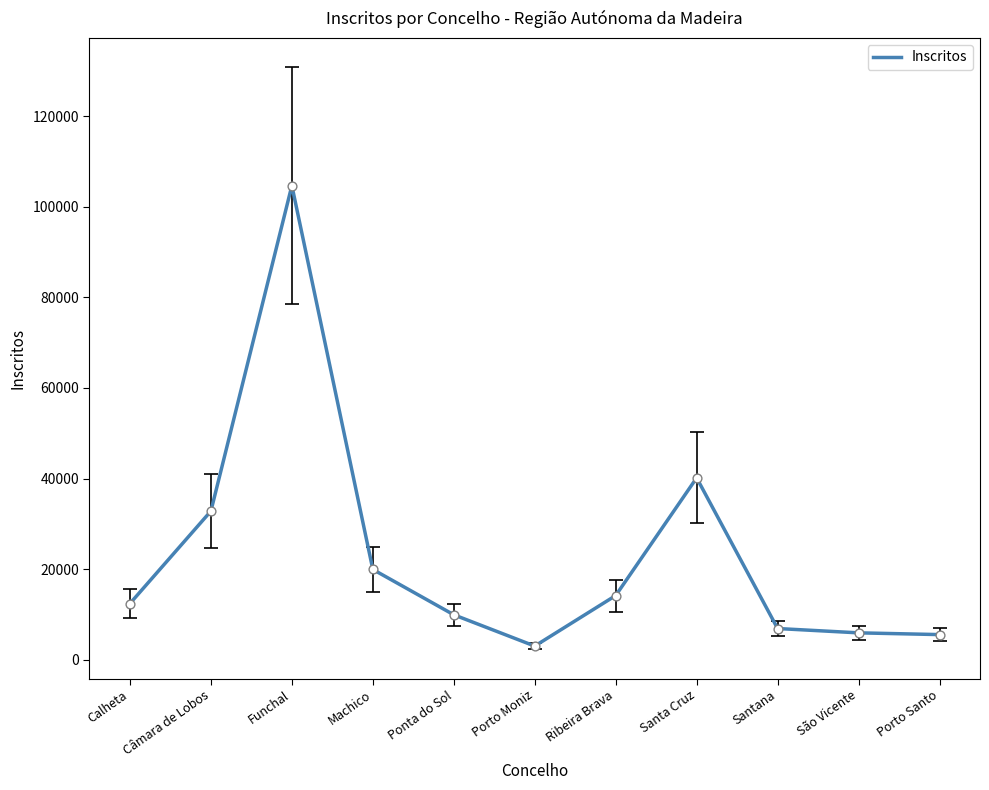

Between Câmara de Lobos and Ribeira Brava, which is larger?

Câmara de Lobos